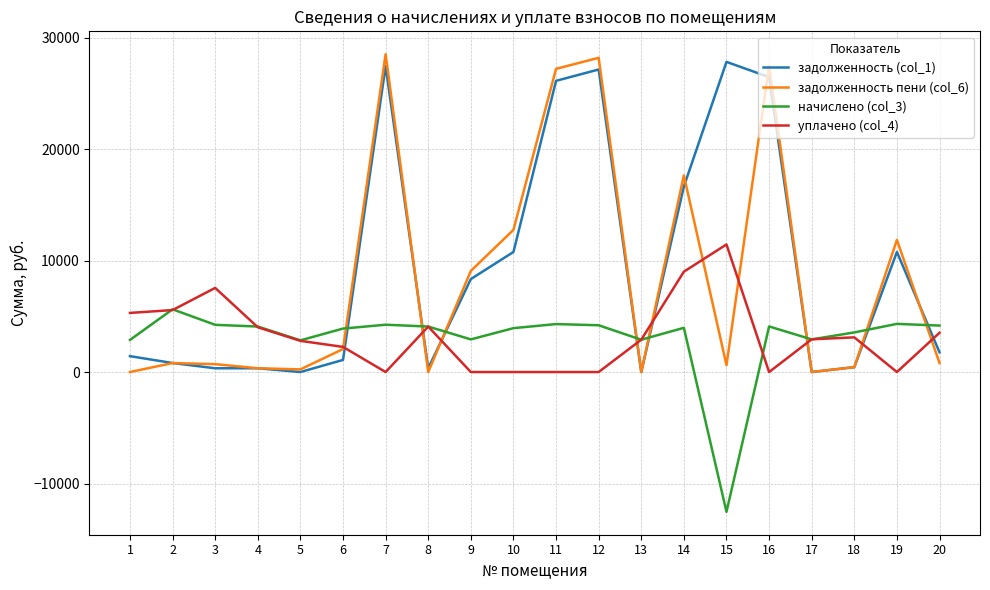

Is the value of начислено (col_3) at 8 greater than the value of задолженность пени (col_6) at 9?

No